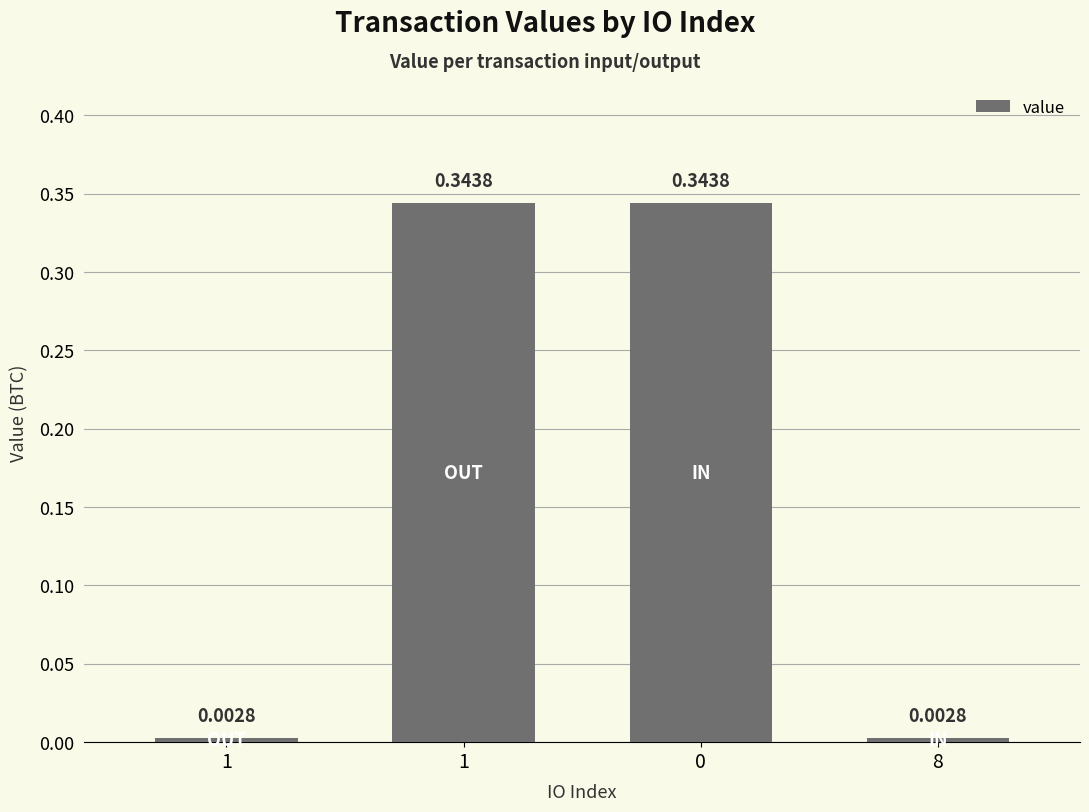

True or false: the data shows 0.5 at 1.

False